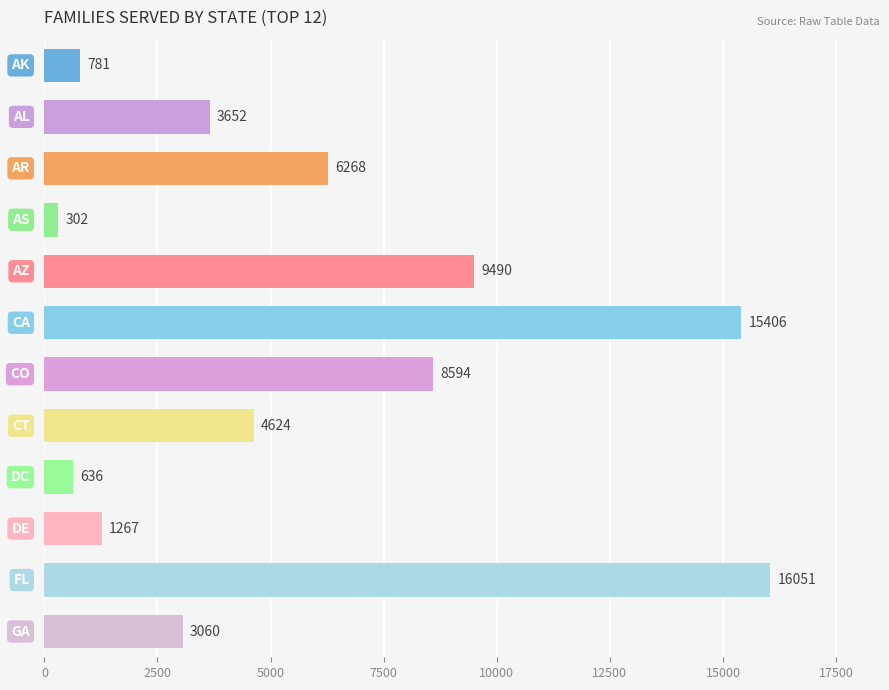

What is the minimum value shown in the chart?

302